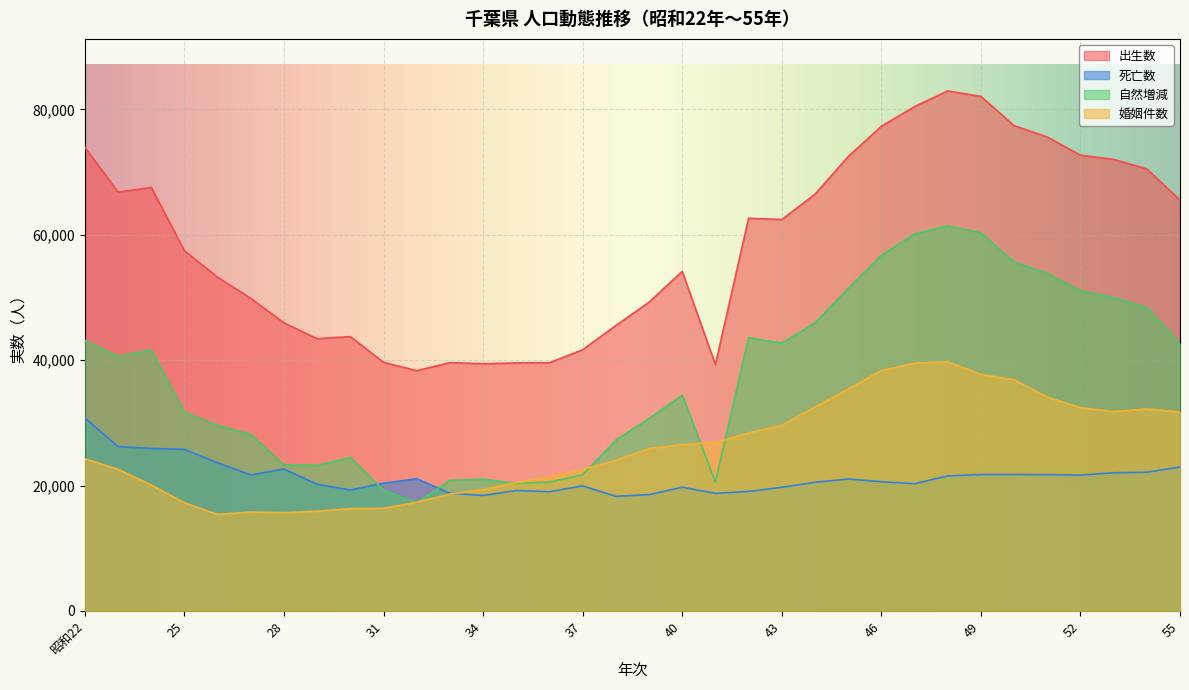

How many lines are shown in the chart?

4